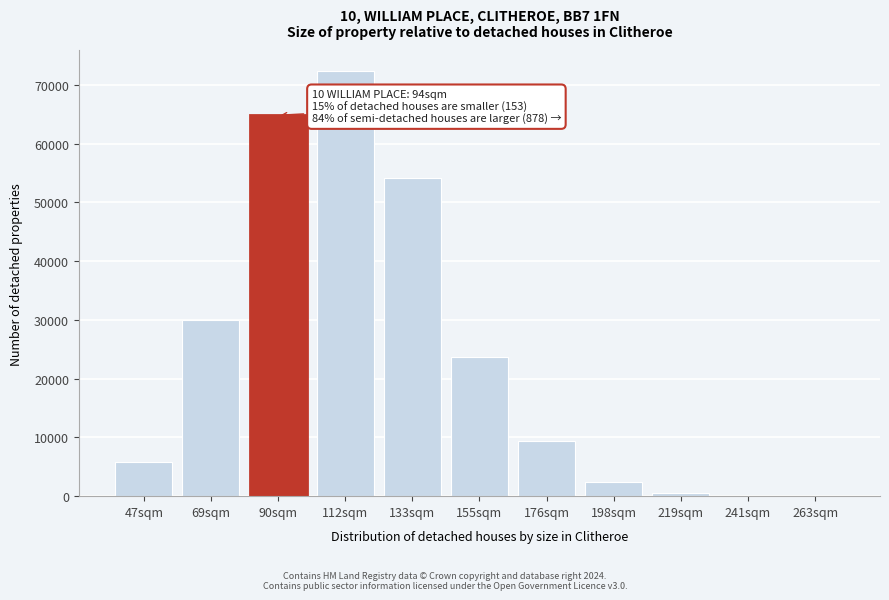

Which label corresponds to the largest value in the chart?

112sqm